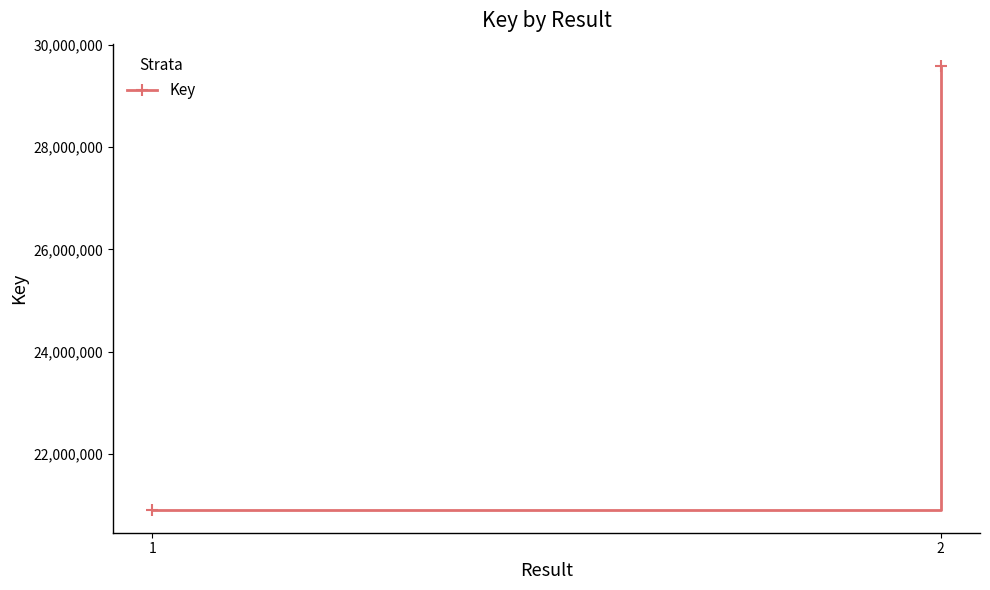

How many series are shown in this chart?

1